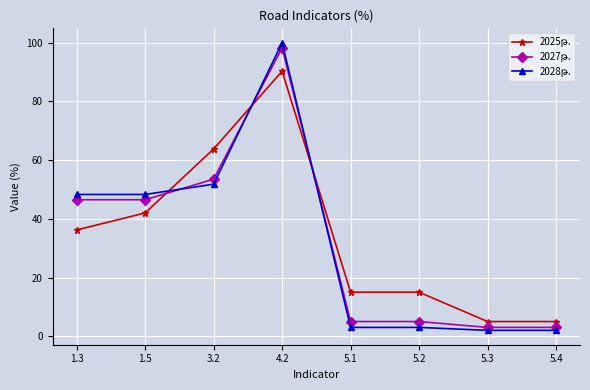

What is the maximum value shown in the chart?

100.0